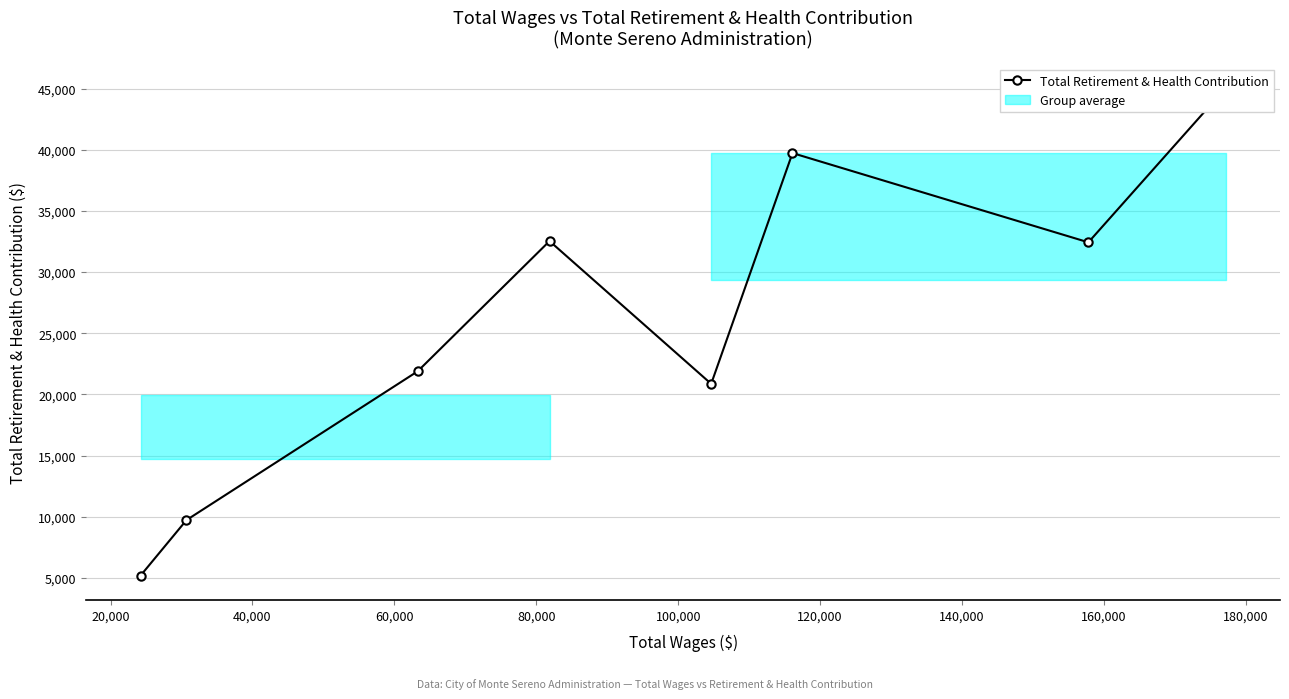

Does the chart display data point markers on the line(s)?

Yes